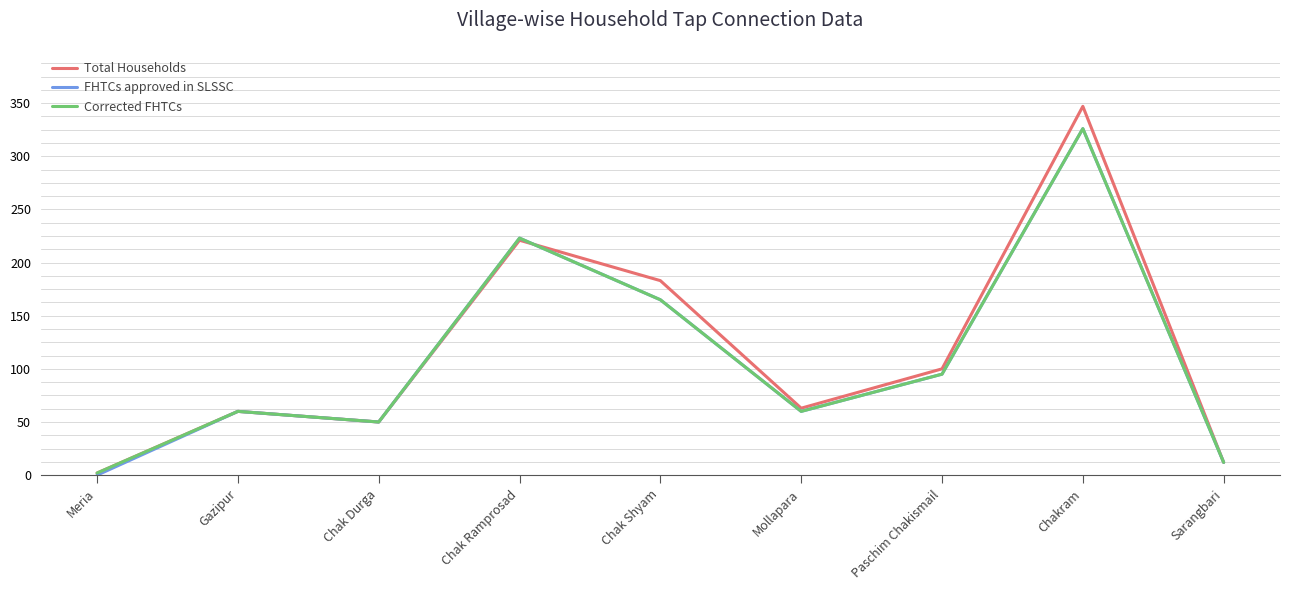

Which label corresponds to the largest value in the chart?

Chakram